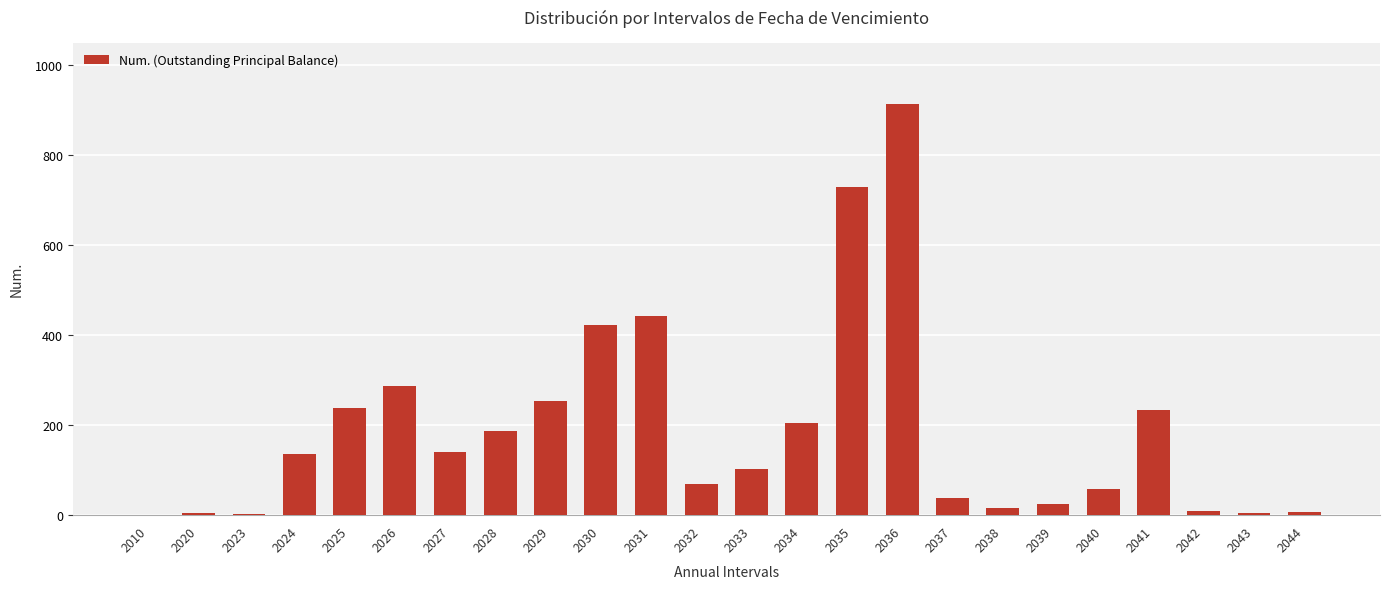

What is the sum of all values?

4527